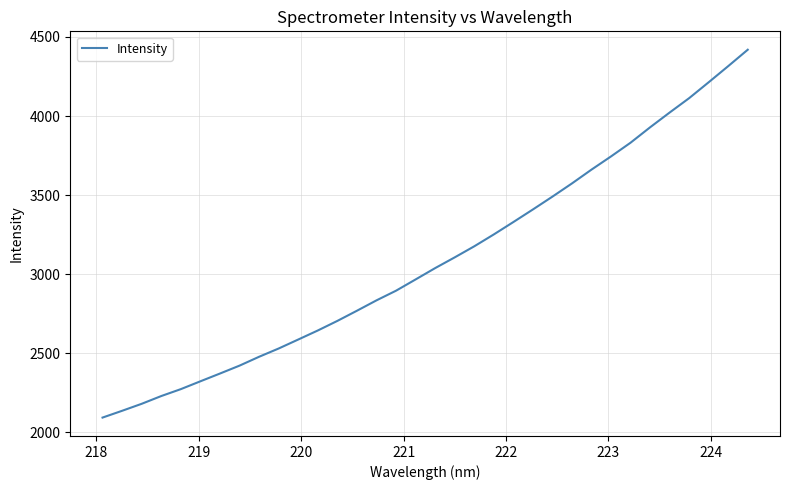

What is the greatest value displayed?

4419.0